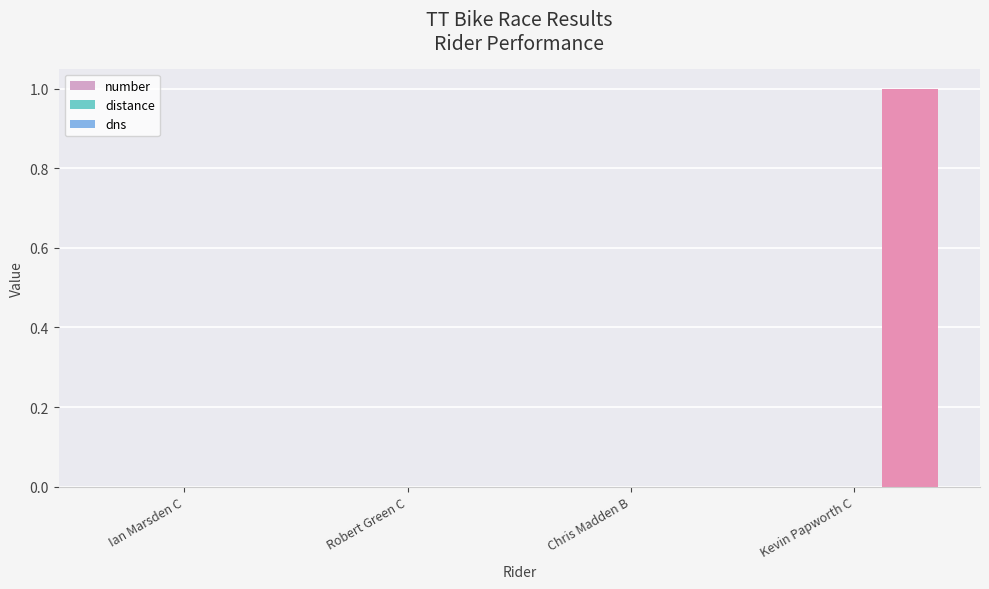

The chart shows a value of 2 at Kevin Papworth C. True or false?

False